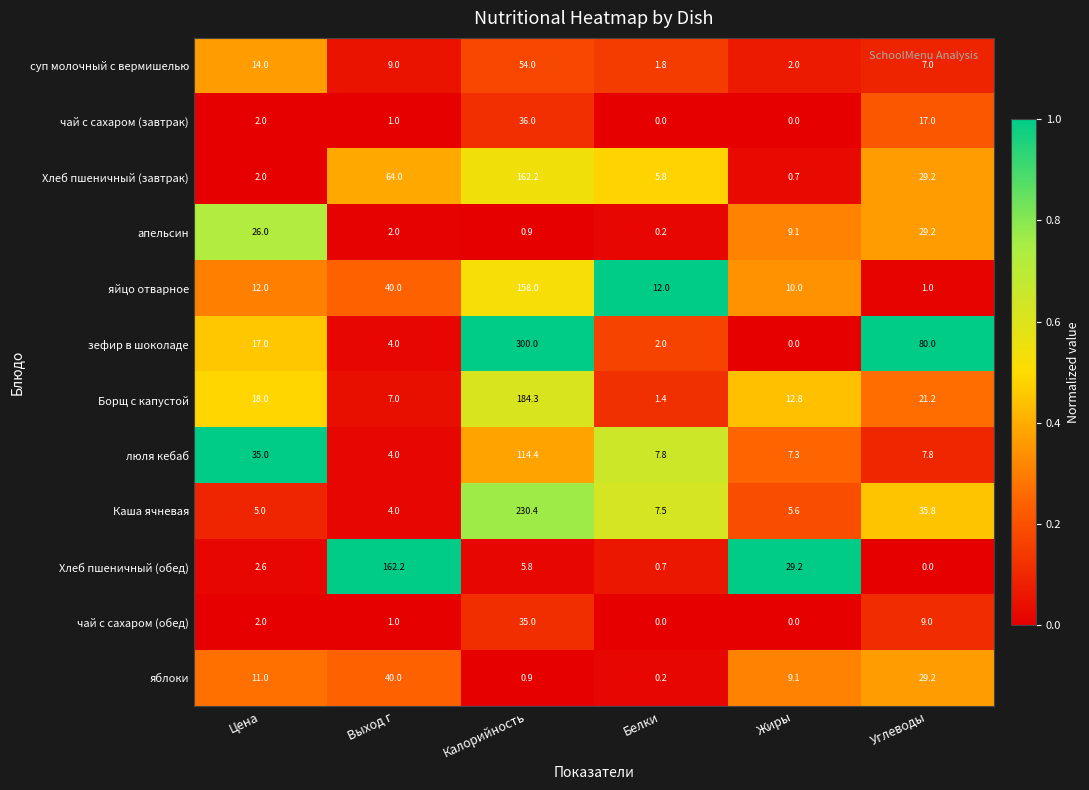

Which series has the widest spread of values?

зефир в шоколаде